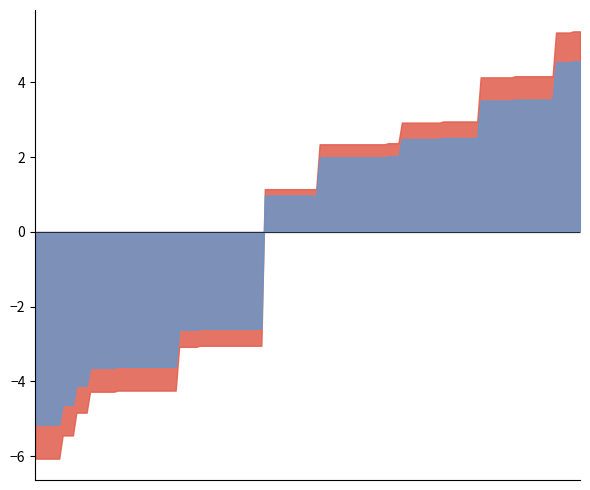

What is the difference between the power_sorted values at 05:00 and 03:00?

0.6